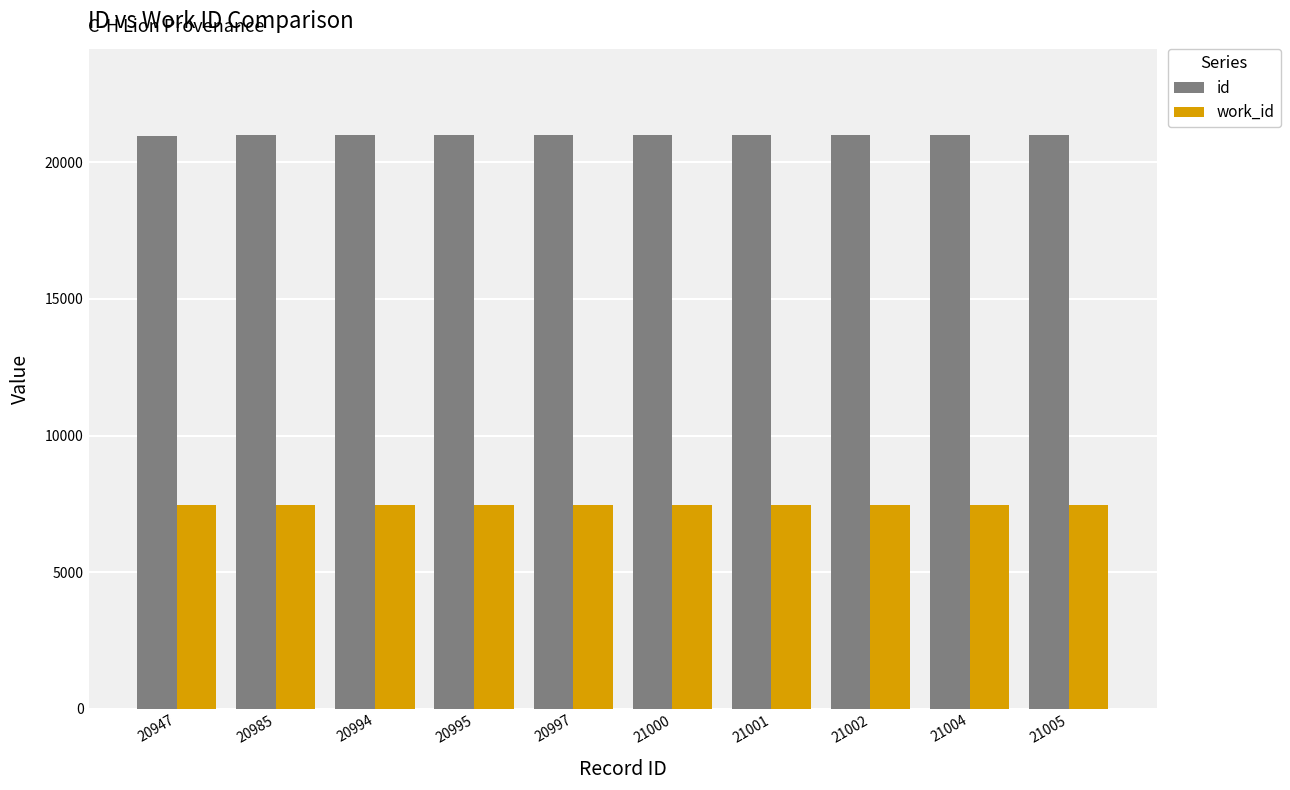

Does the chart contain any negative values?

No